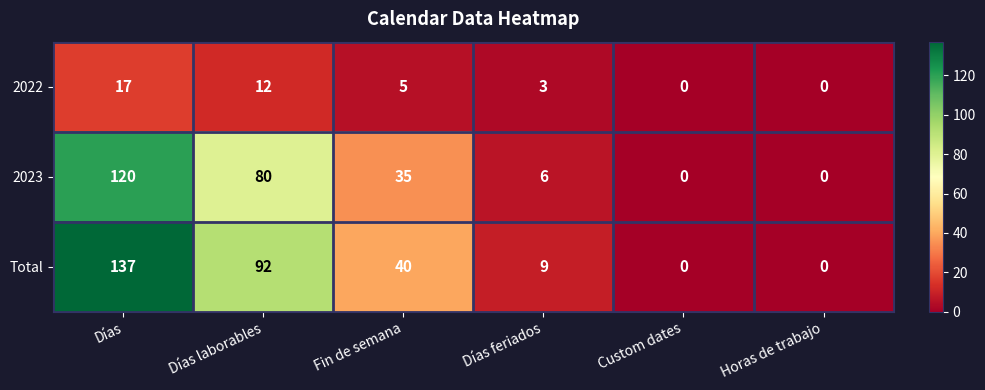

At which label is 2022 closest to 8?

Fin de semana